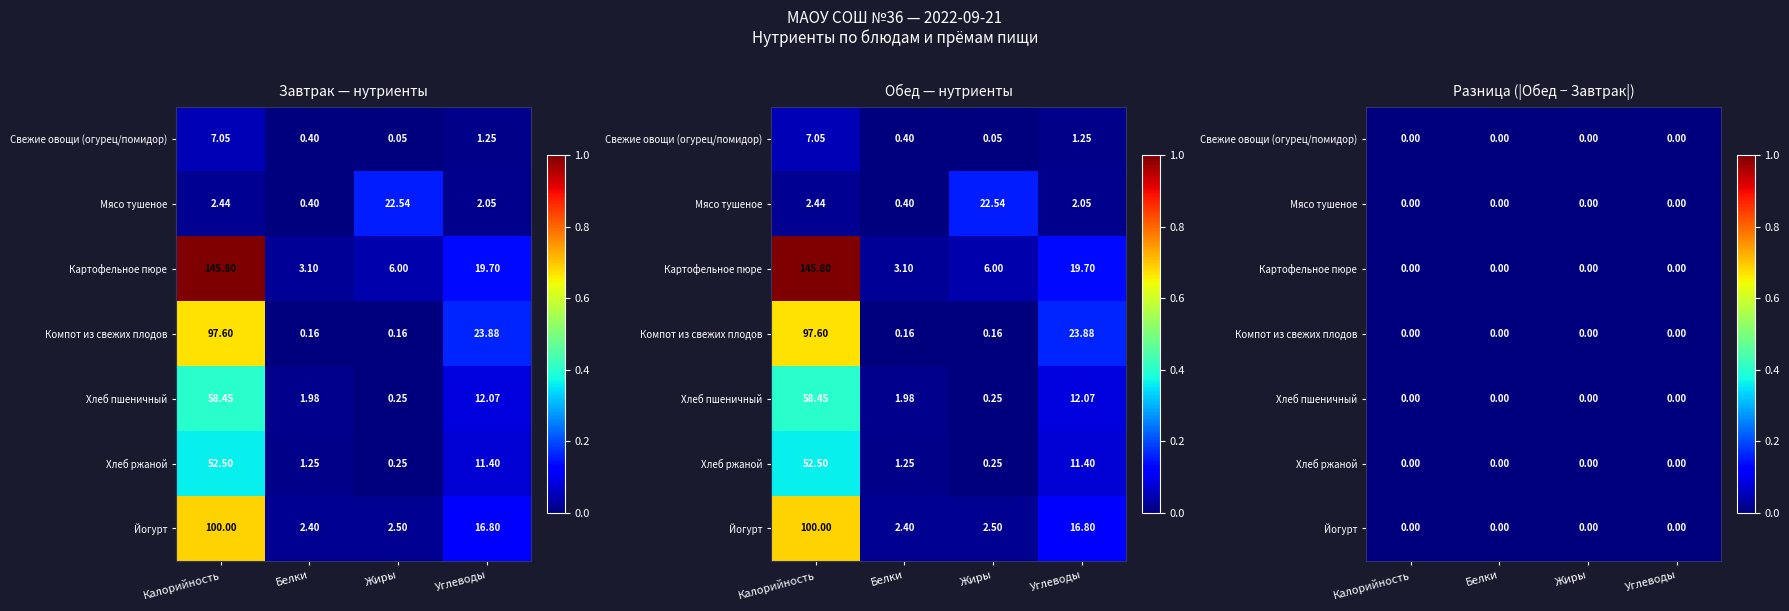

Is it true that Мясо тушеное equals 0.0 at Калорийность?

True